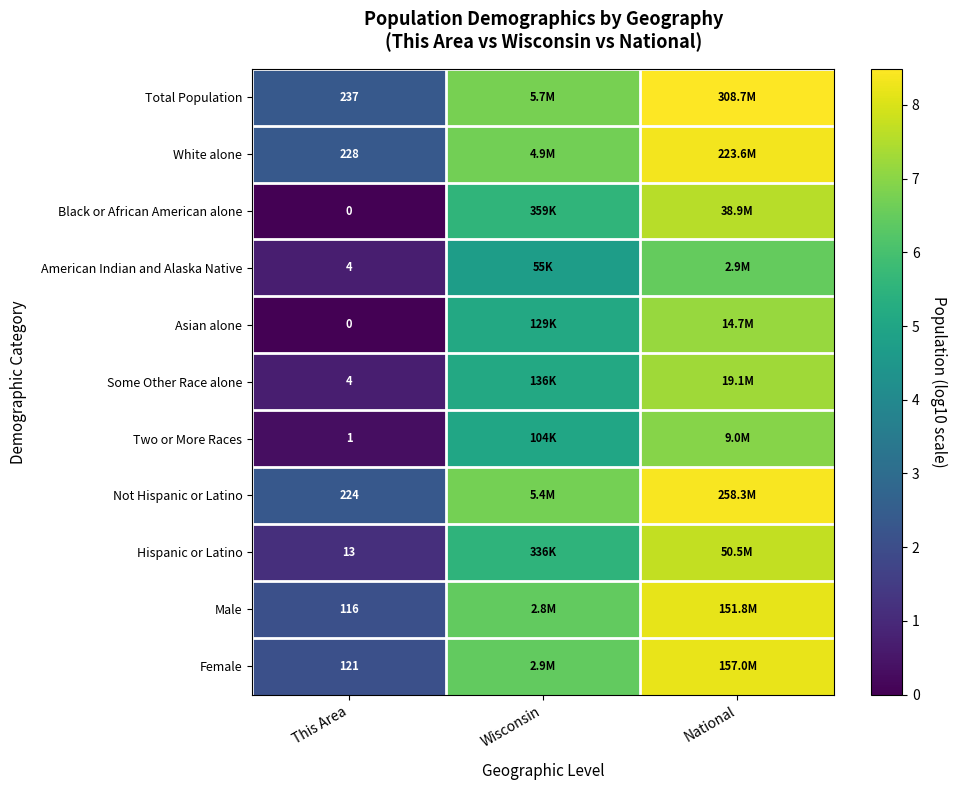

Rank the series by their maximum value, from lowest to highest.

American Indian and Alaska Native, Two or More Races, Asian alone, Some Other Race alone, Black or African American alone, Hispanic or Latino, Male, Female, White alone, Not Hispanic or Latino, Total Population